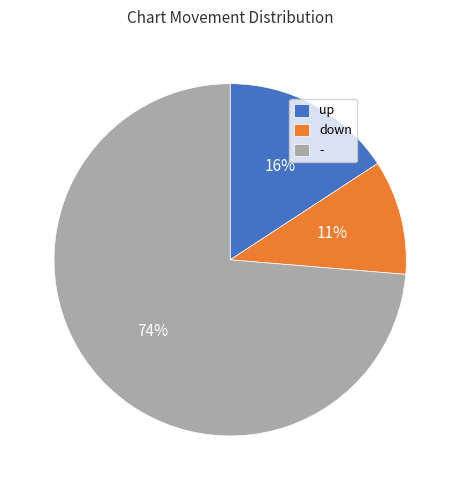

Which category has the biggest portion of the pie?

-